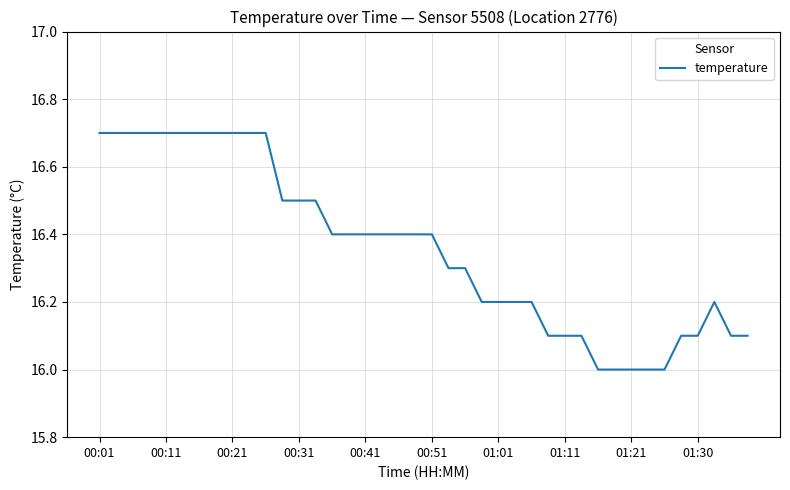

What is the minimum value shown in the chart?

16.0